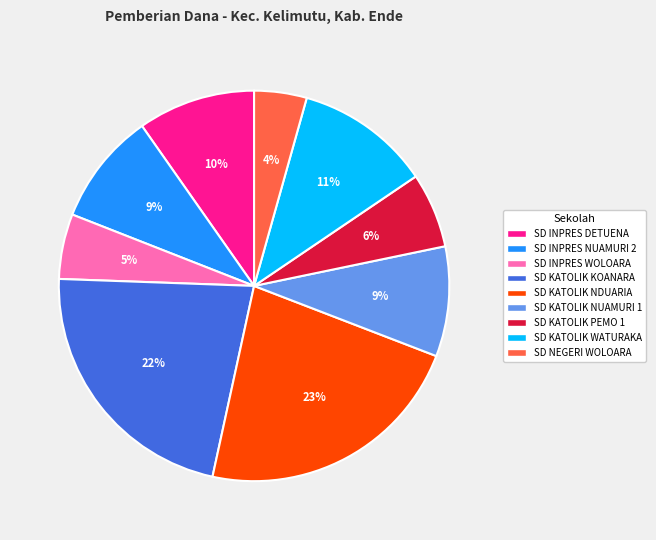

How many slices are in this pie chart?

9